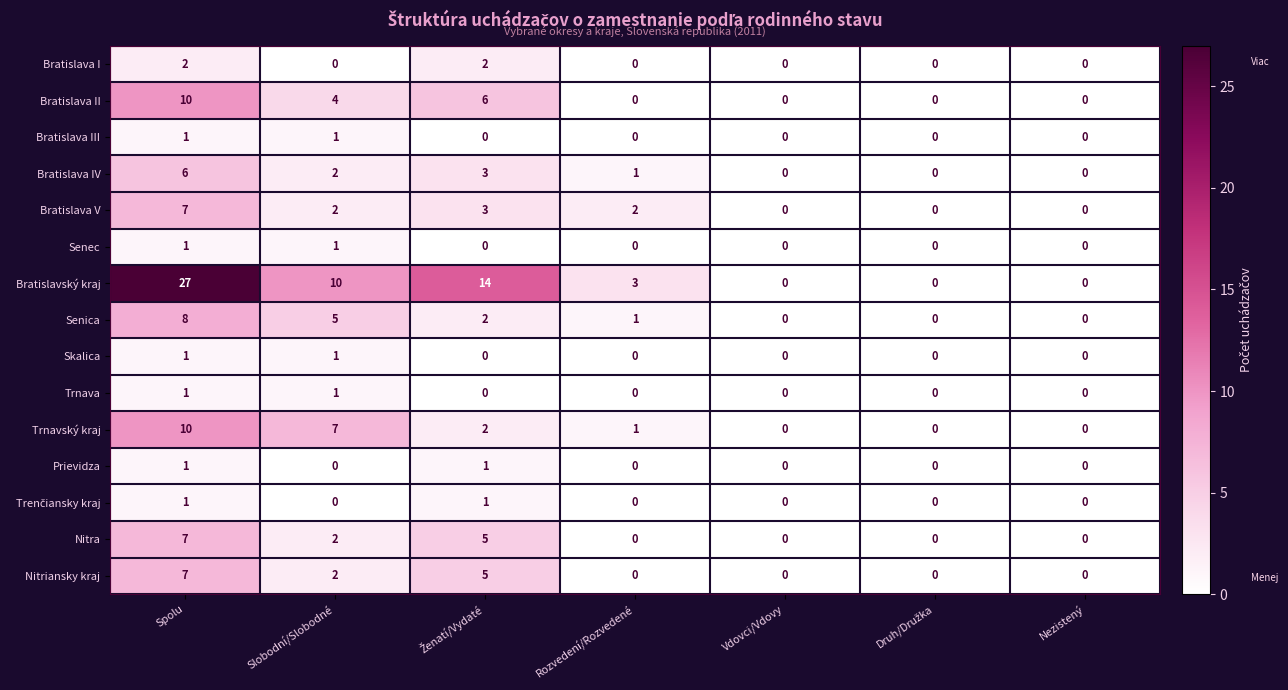

Which series has the largest total across all categories?

Bratislavský kraj